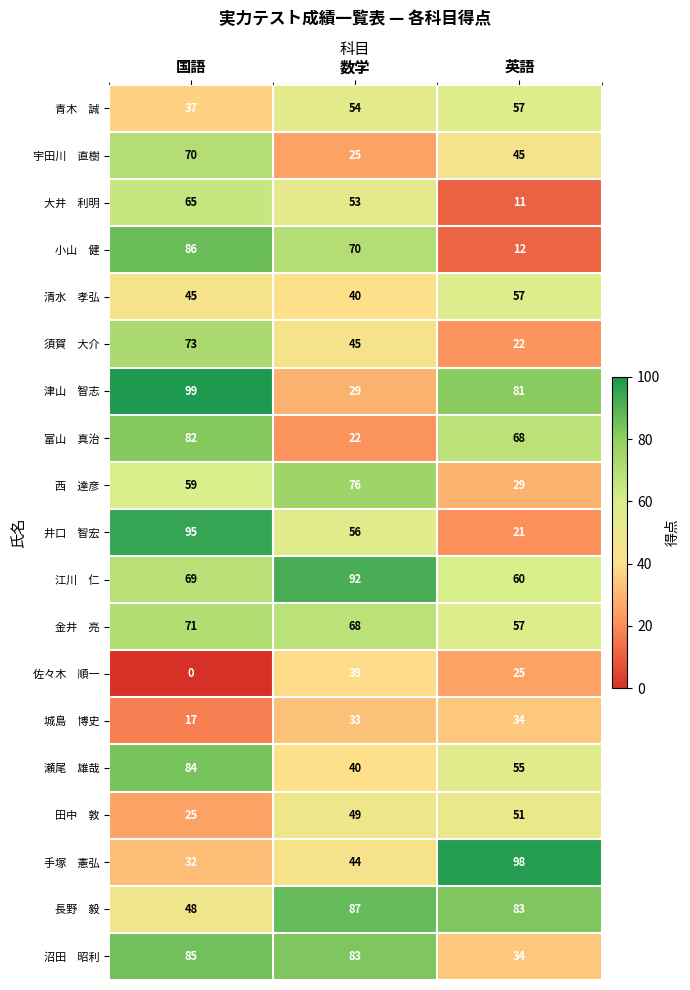

Which label corresponds to the smallest value in the chart?

国語